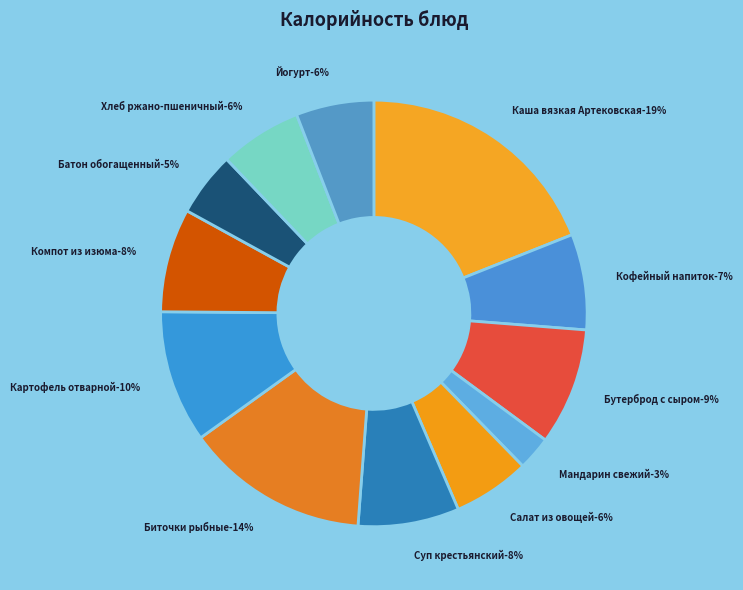

Rank the categories by value from highest to lowest.

Каша вязкая Артековская, Биточки рыбные, Картофель отварной, Бутерброд с сыром, Компот из изюма, Суп крестьянский, Кофейный напиток, Хлеб ржано-пшеничный, Йогурт, Салат из овощей, Батон обогащенный, Мандарин свежий